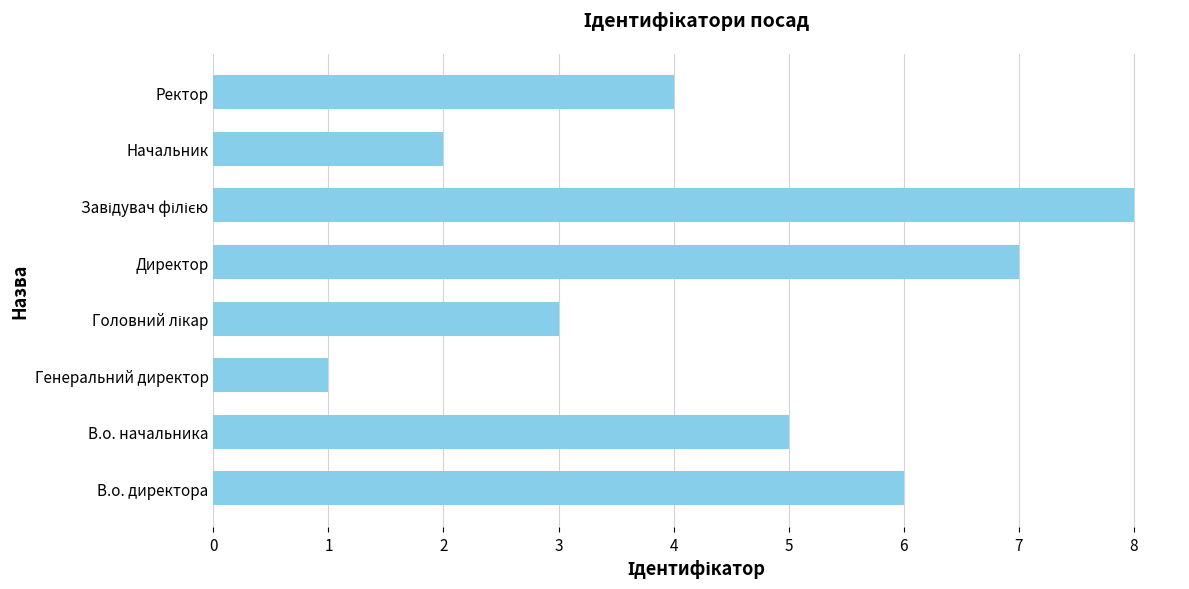

Approximately how many times larger is the value at Директор compared to В.о. директора?

1.2